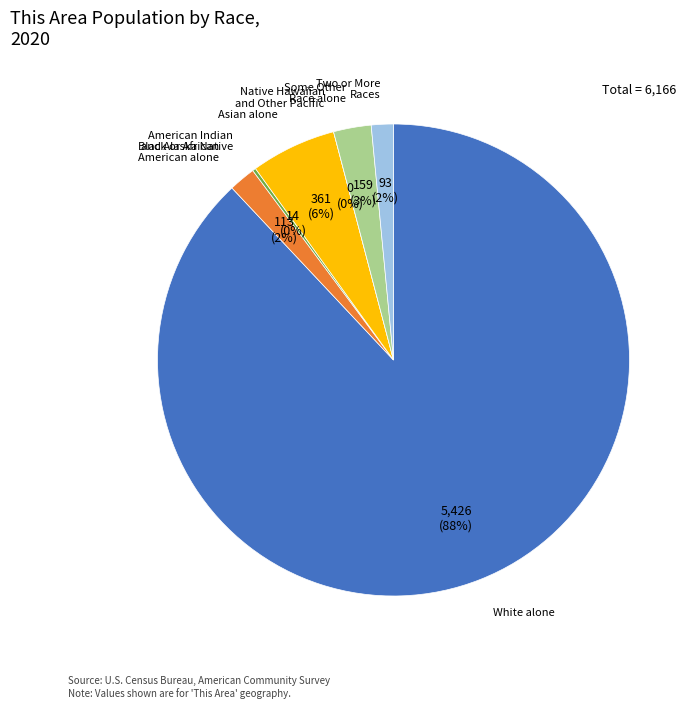

What is the change in value from Black or African American alone to Native Hawaiian and Other Pacific?

-113